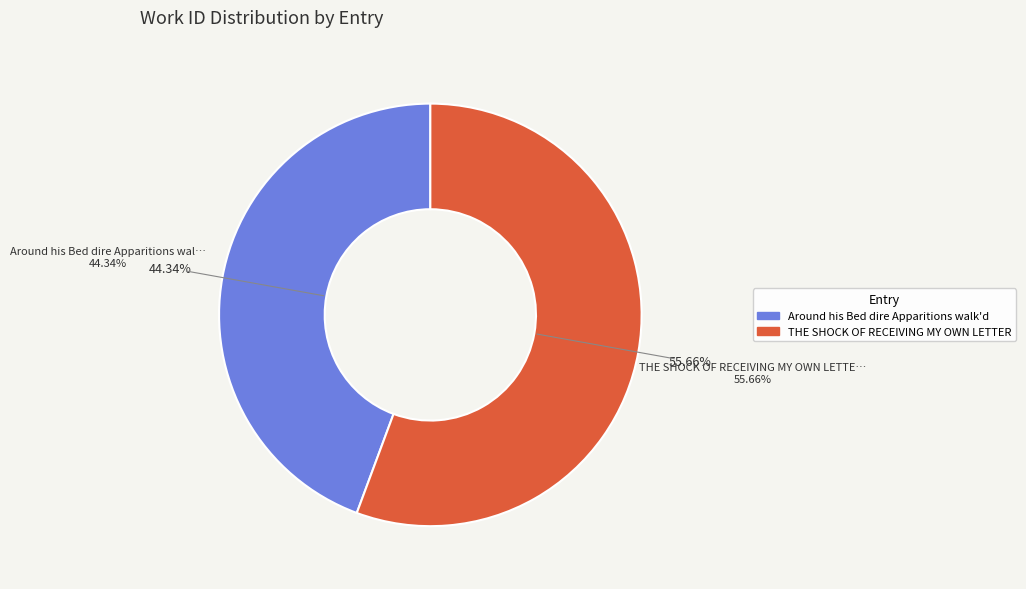

How many segments does this pie chart have?

2